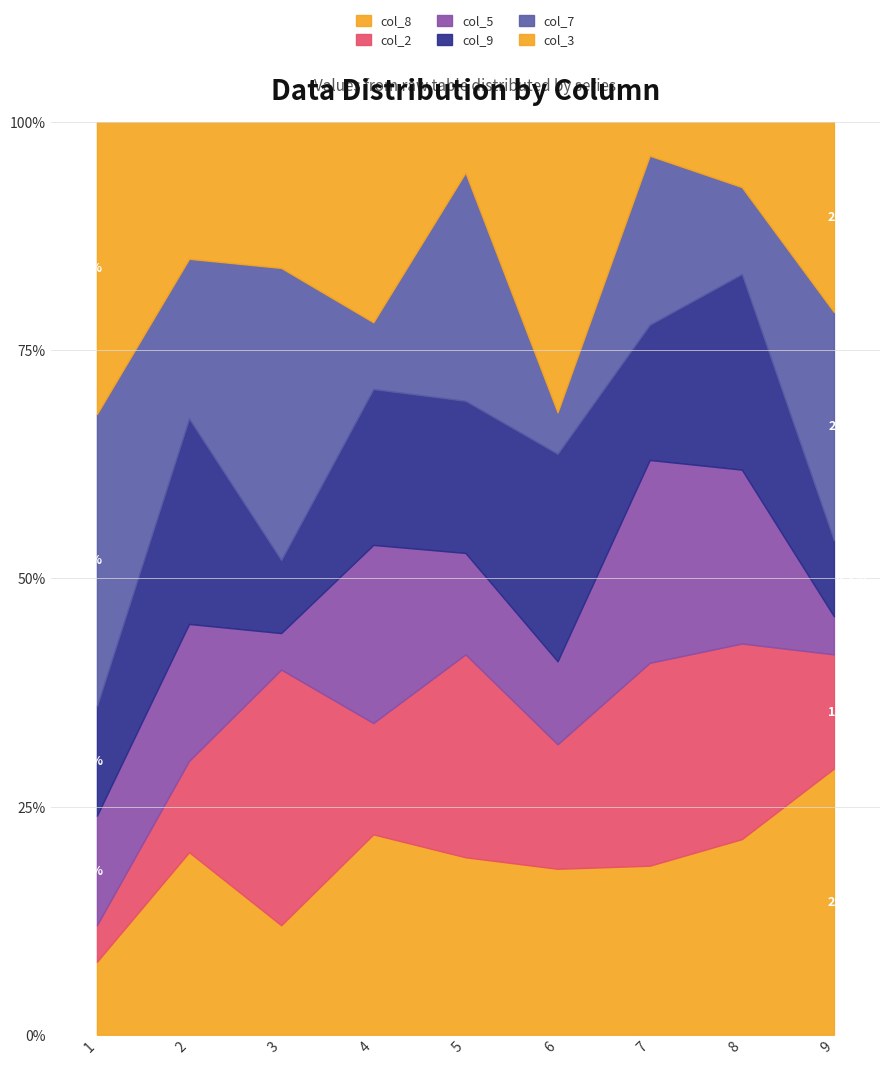

What is the highest value of the col_8 series?

29.2